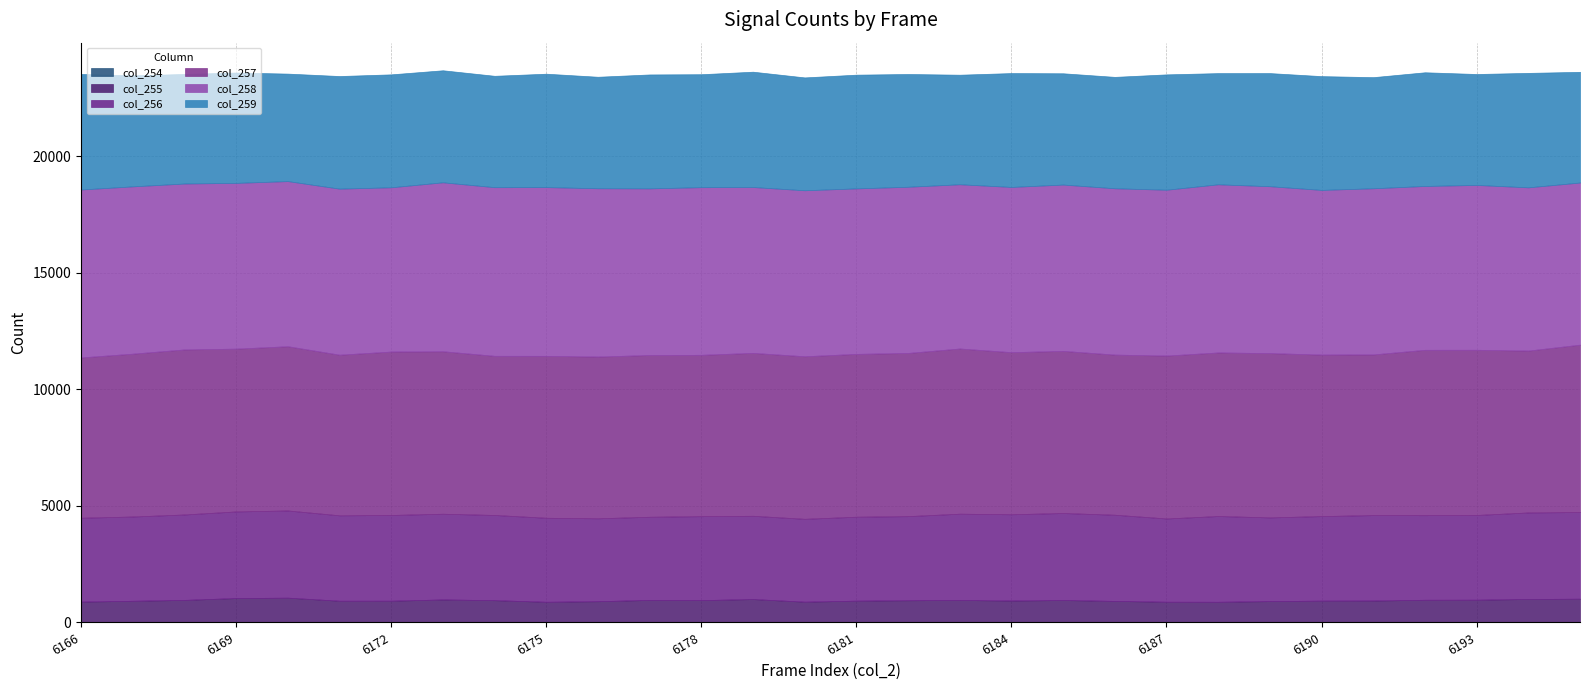

Does the chart have visible grid lines?

Yes